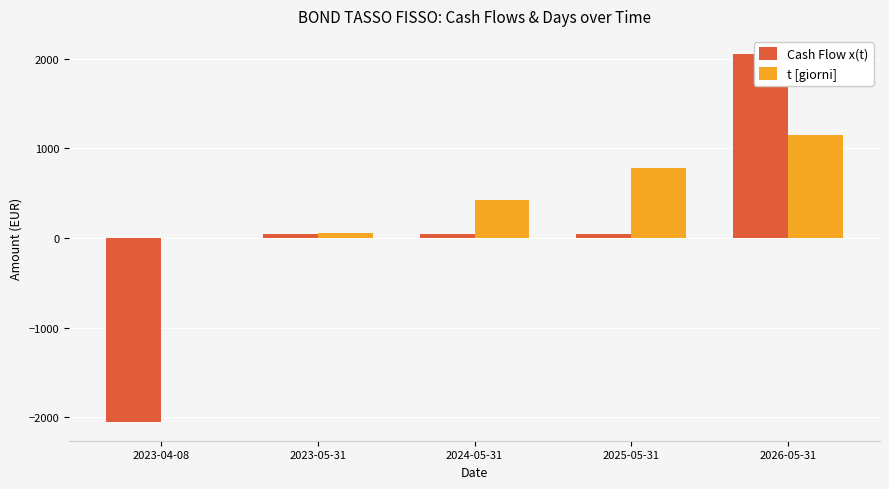

Reading left to right, what are all the values shown in this chart?

Cash Flow x(t): 2023-04-08=-2055.9	2023-05-31=49.0	2024-05-31=49.0	2025-05-31=49.0	2026-05-31=2049.0
t [giorni]: 2023-04-08=0.0	2023-05-31=53.0	2024-05-31=419.0	2025-05-31=784.0	2026-05-31=1149.0